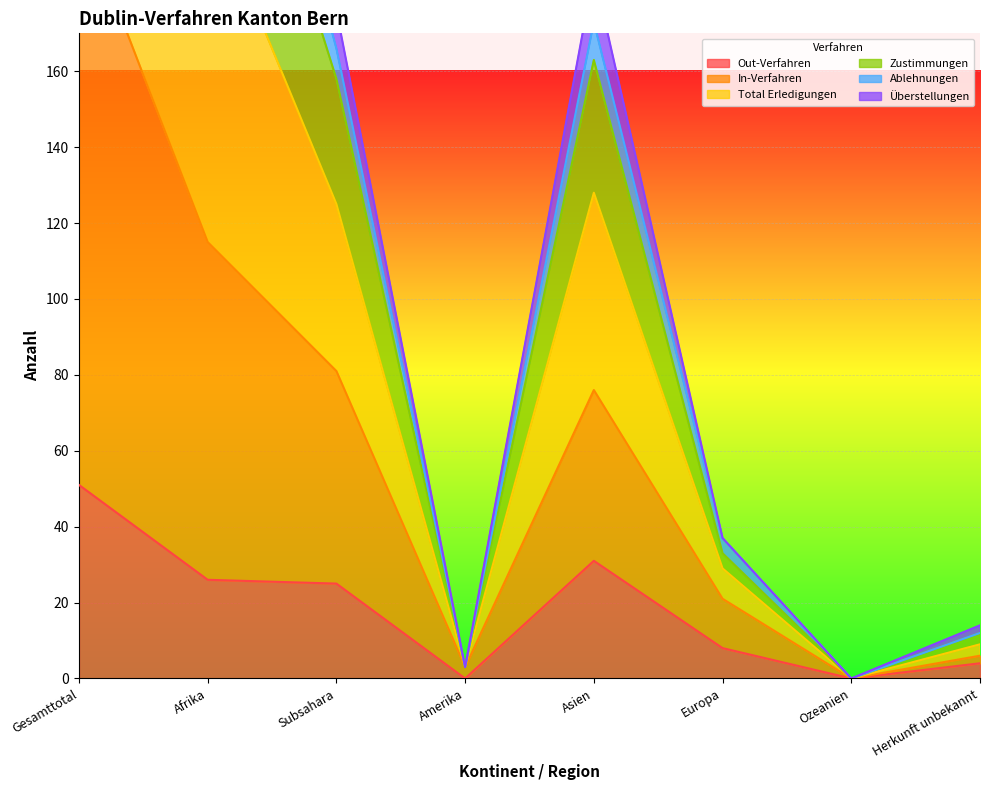

True or false: Überstellungen and Out-Verfahren intersect in this chart.

False